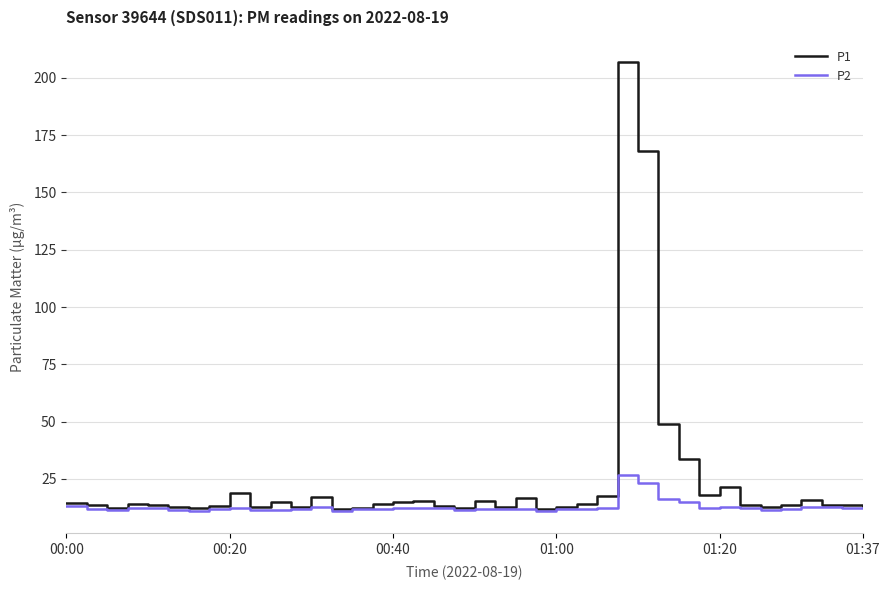

Rank the series by their average value, from lowest to highest.

P2, P1